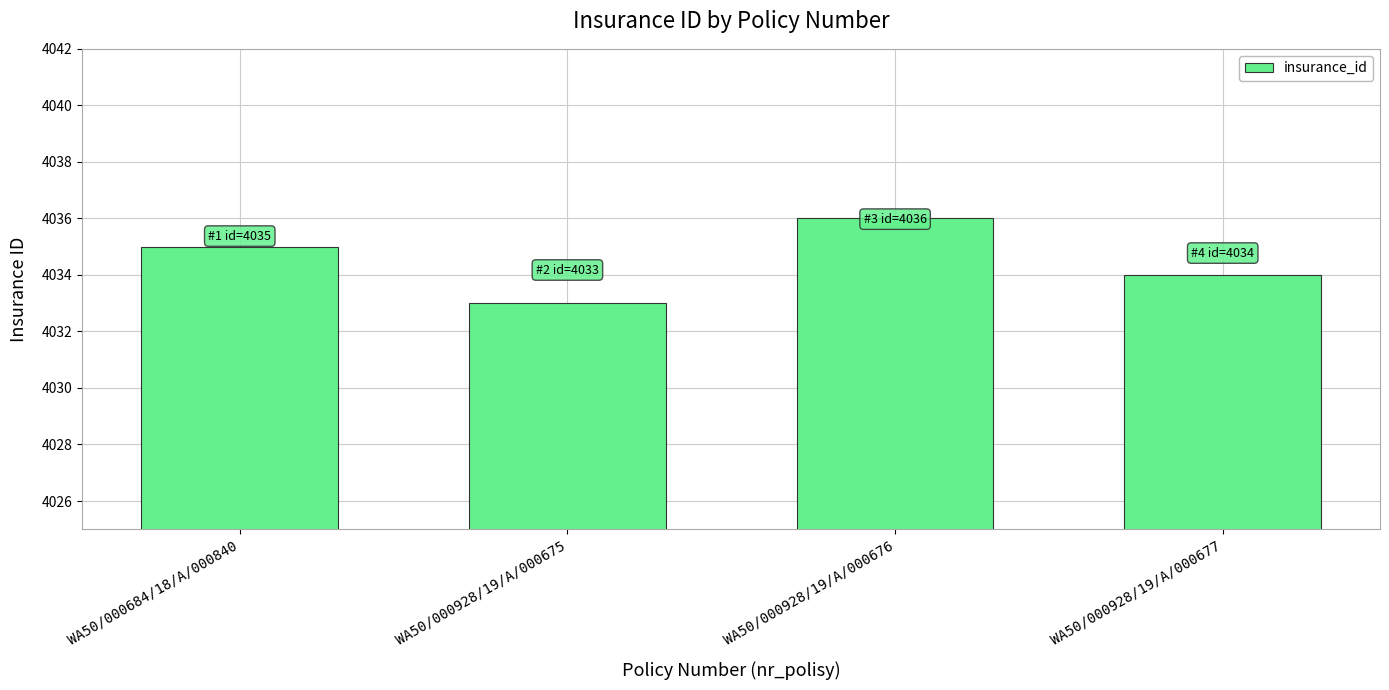

Is it true that the value at WA50/000684/18/A/000840 is 1158?

False